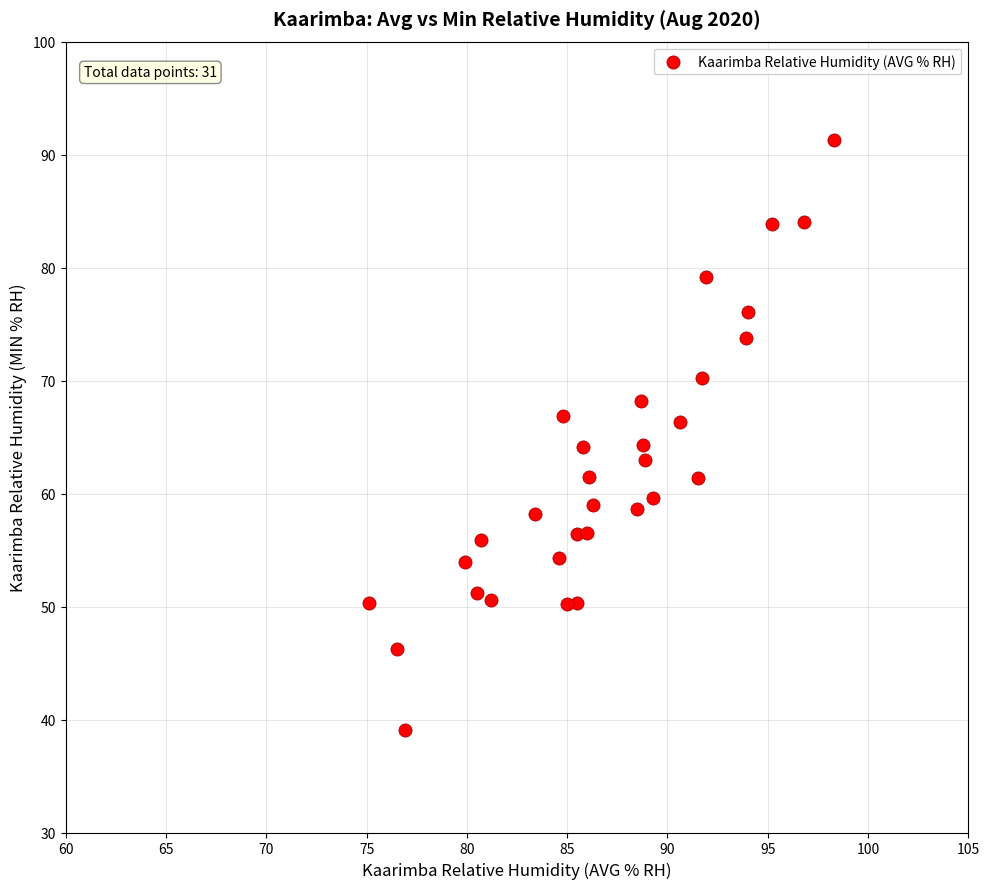

What is the range of Y values (max minus min)?

52.2